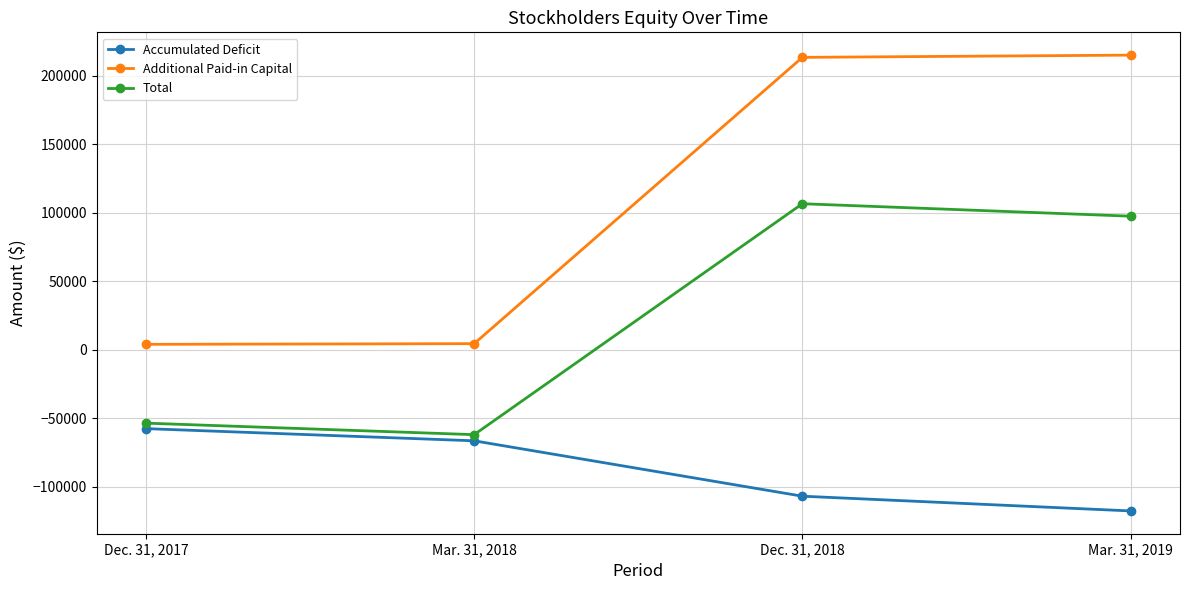

What is the greatest value displayed?

215084